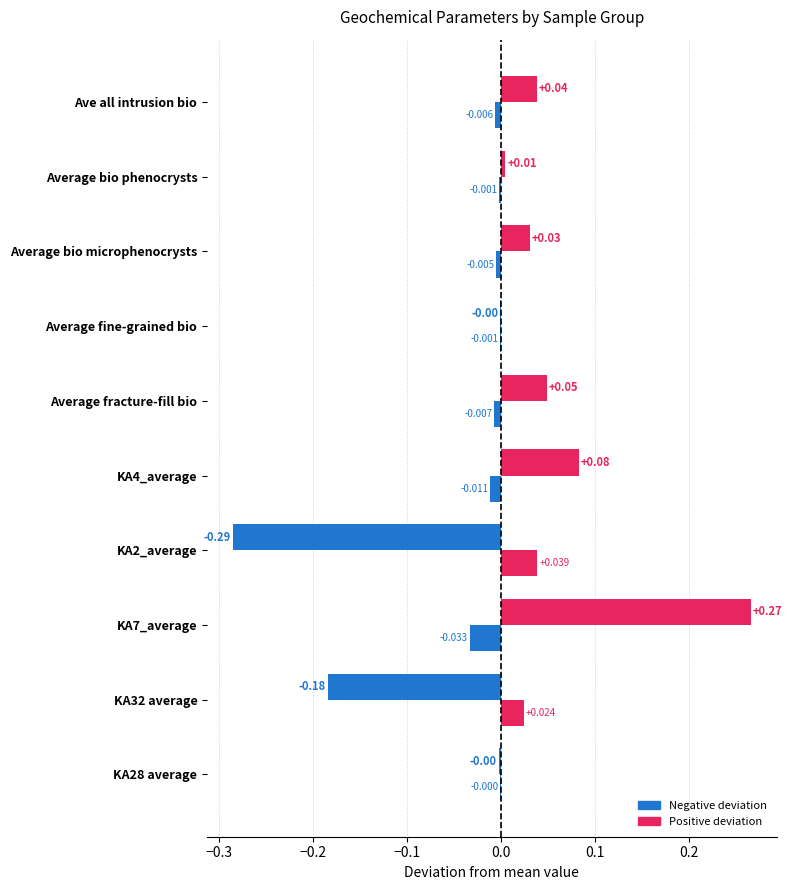

How many data points does each series have?

10